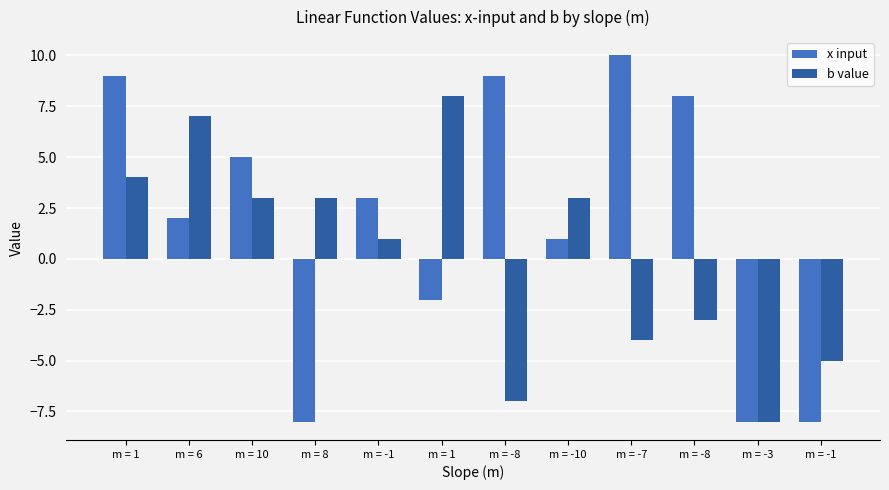

At how many categories does at least one series exceed -6?

11